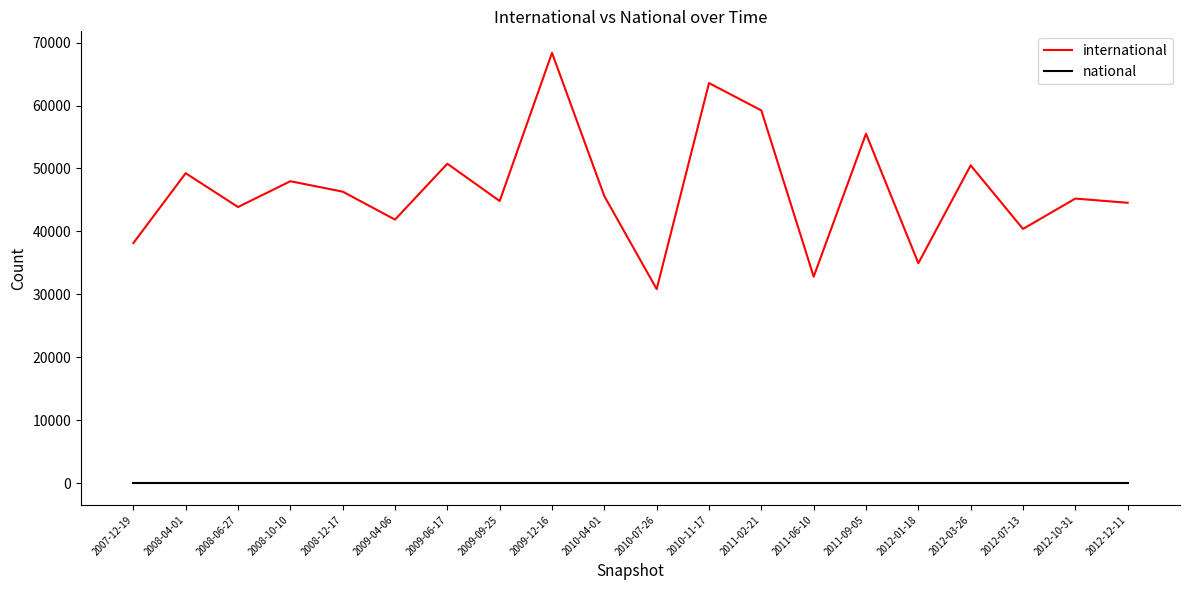

How many series are shown in this chart?

2